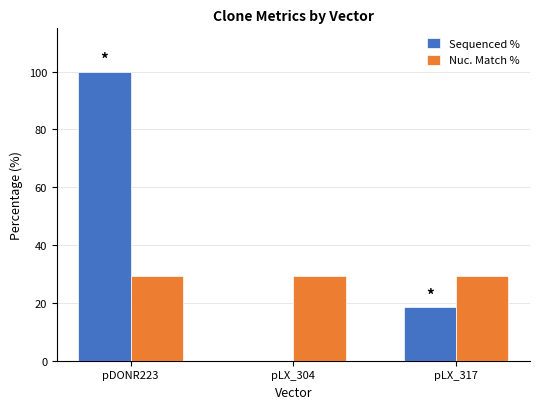

What are all the series names shown in the legend?

Sequenced %, Nuc. Match %